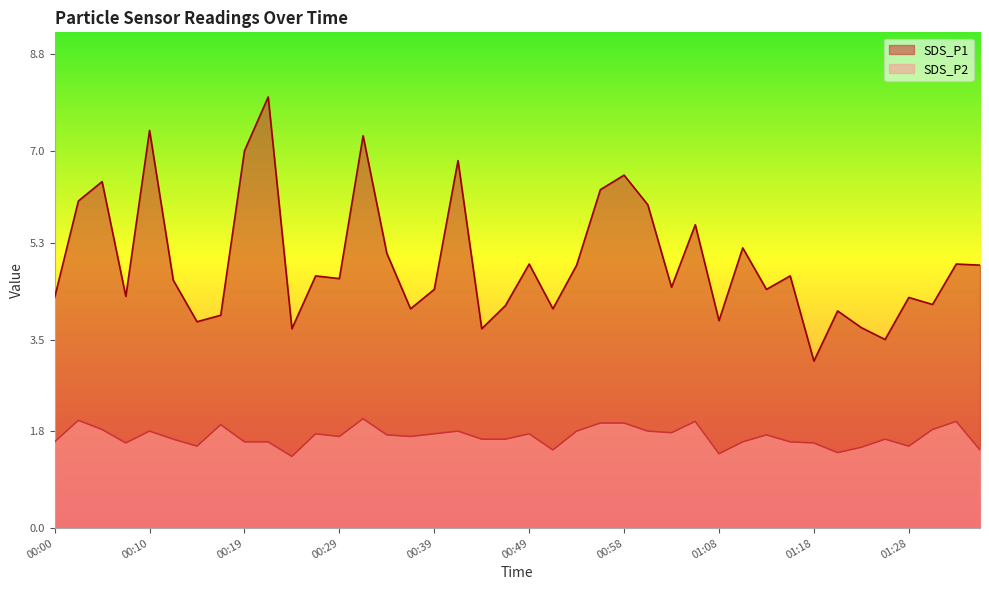

What is the label of the 3rd point from the left?

00:05